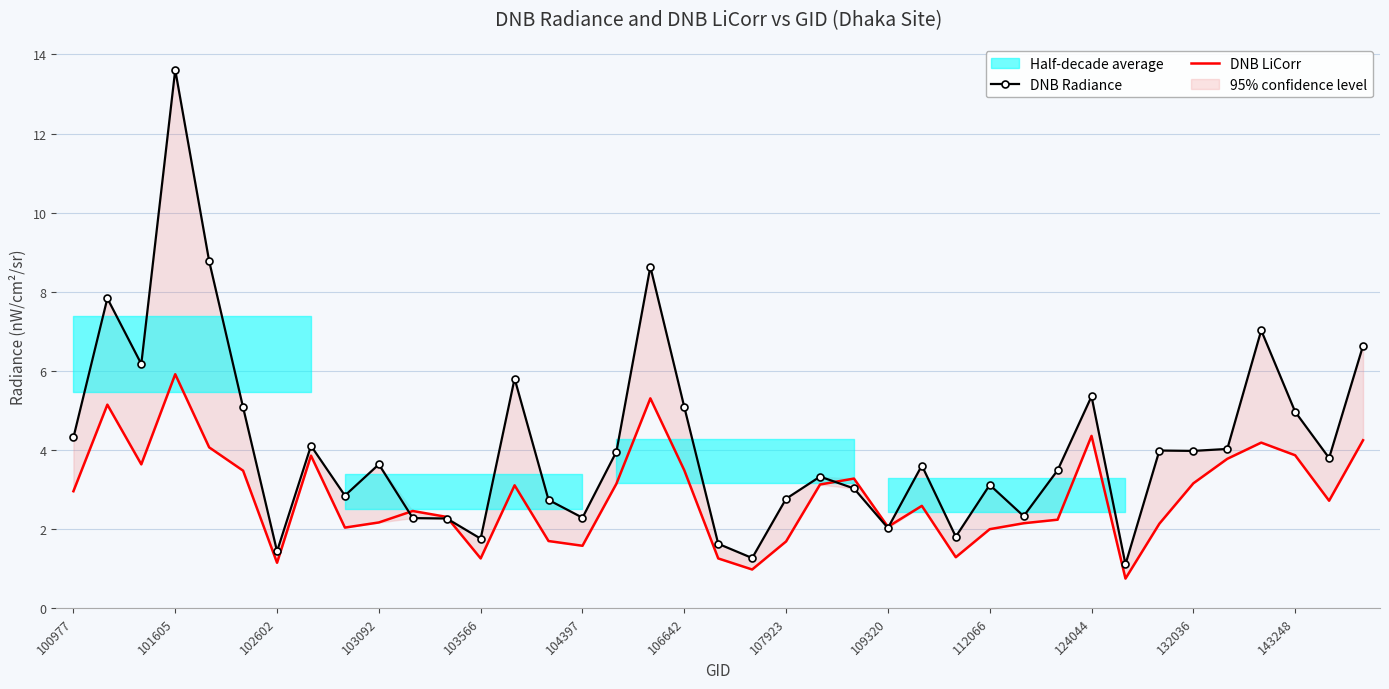

What is the sum of all DNB LiCorr values?

110.3